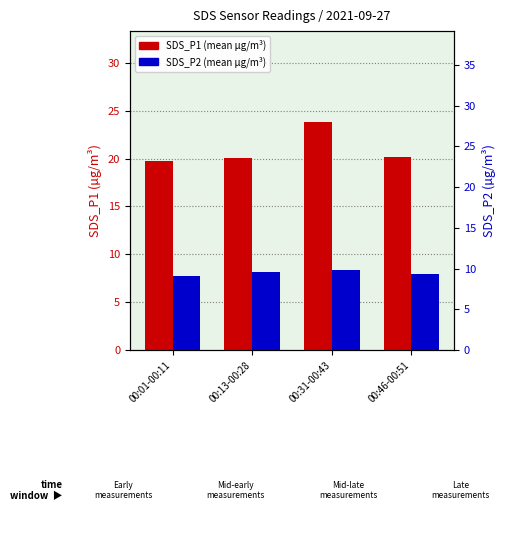

What is the maximum value for SDS_P1?

23.8